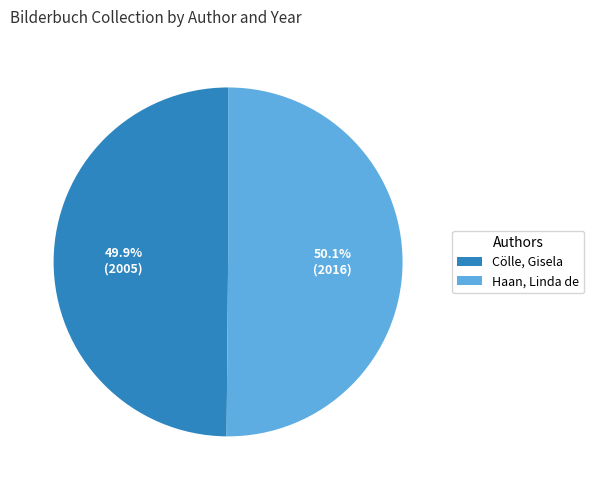

What percentage is the Haan, Linda de slice, to the nearest percent?

50%